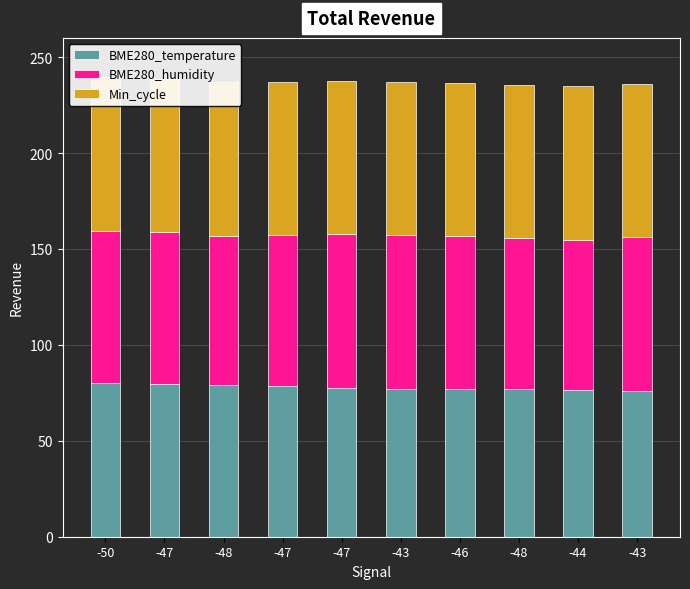

List the series in order of their overall mean, lowest first.

BME280_temperature, BME280_humidity, Min_cycle